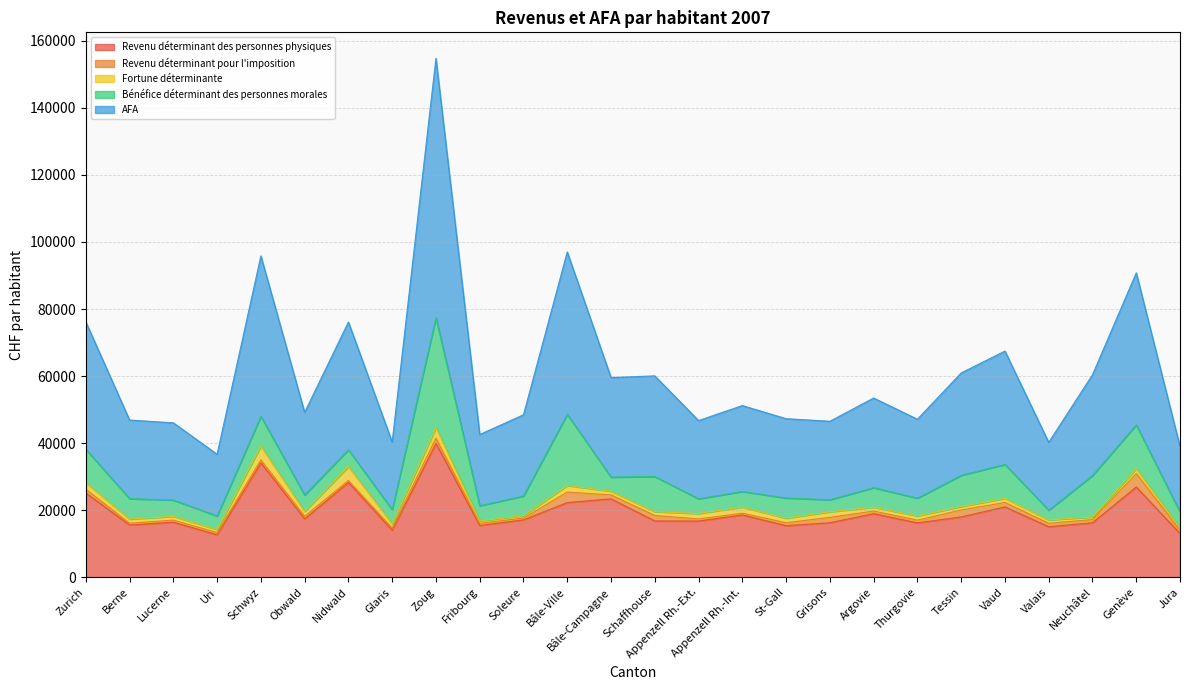

What position from the left is Soleure?

11